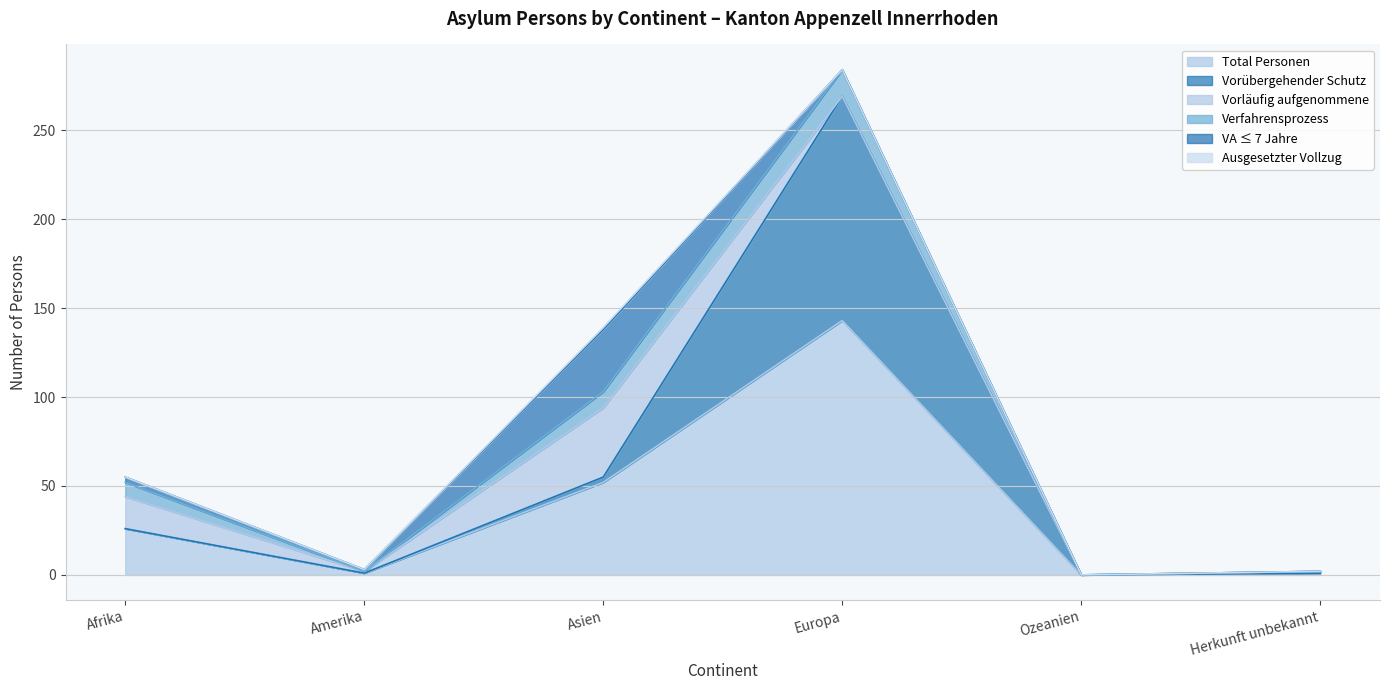

What is the difference between the second highest and second lowest values in the Vorübergehender Schutz series?

3